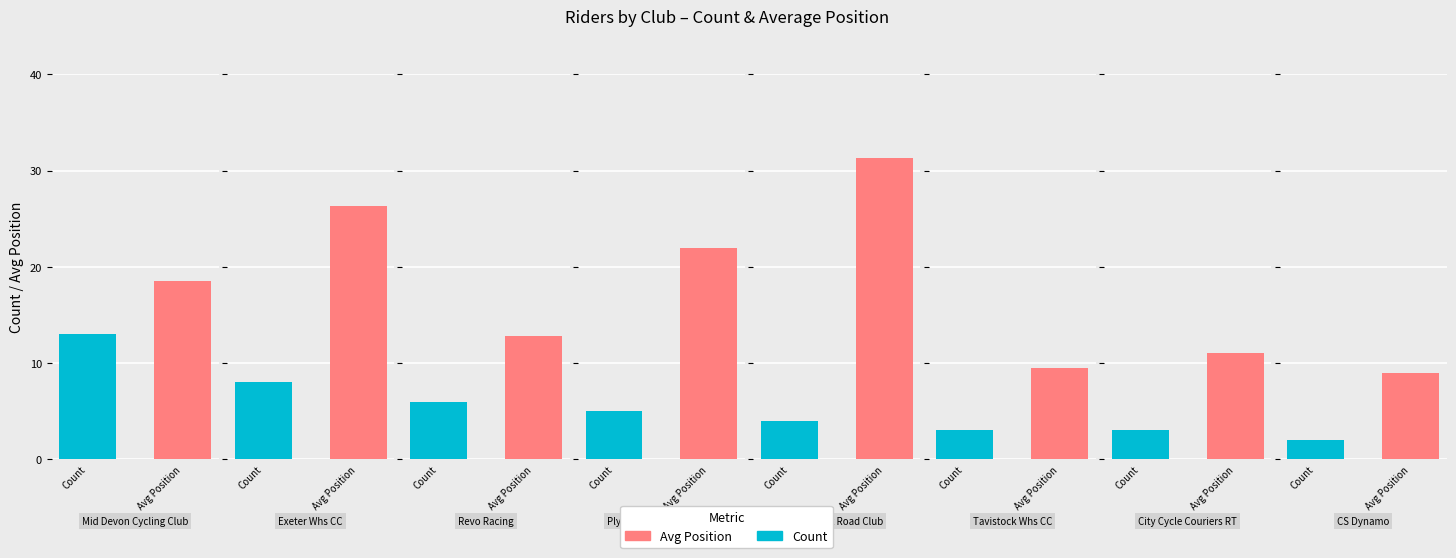

What is the difference between the maximum and minimum values in the Avg Position series?

22.3